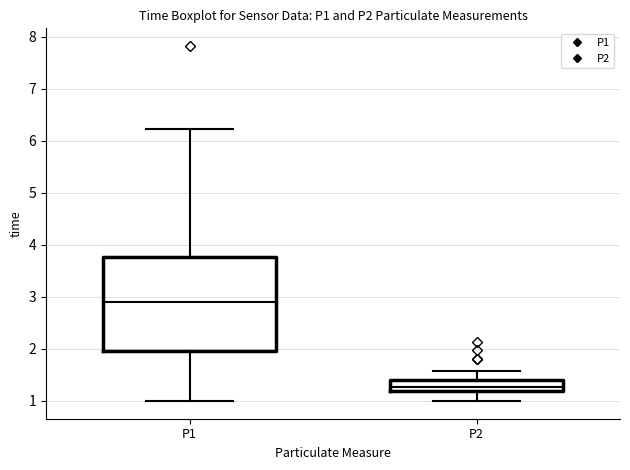

Reading left to right, read every box against the y-axis: the position of its median line, the range the box covers, and the ends of its whiskers. The values are not printed on the chart, so give them approximately, as read against the axis.

P1: median 2.9, box 2.0 to 3.8, whiskers 1.0 to 6.2
P2: median 1.3, box 1.2 to 1.4, whiskers 1.0 to 1.6